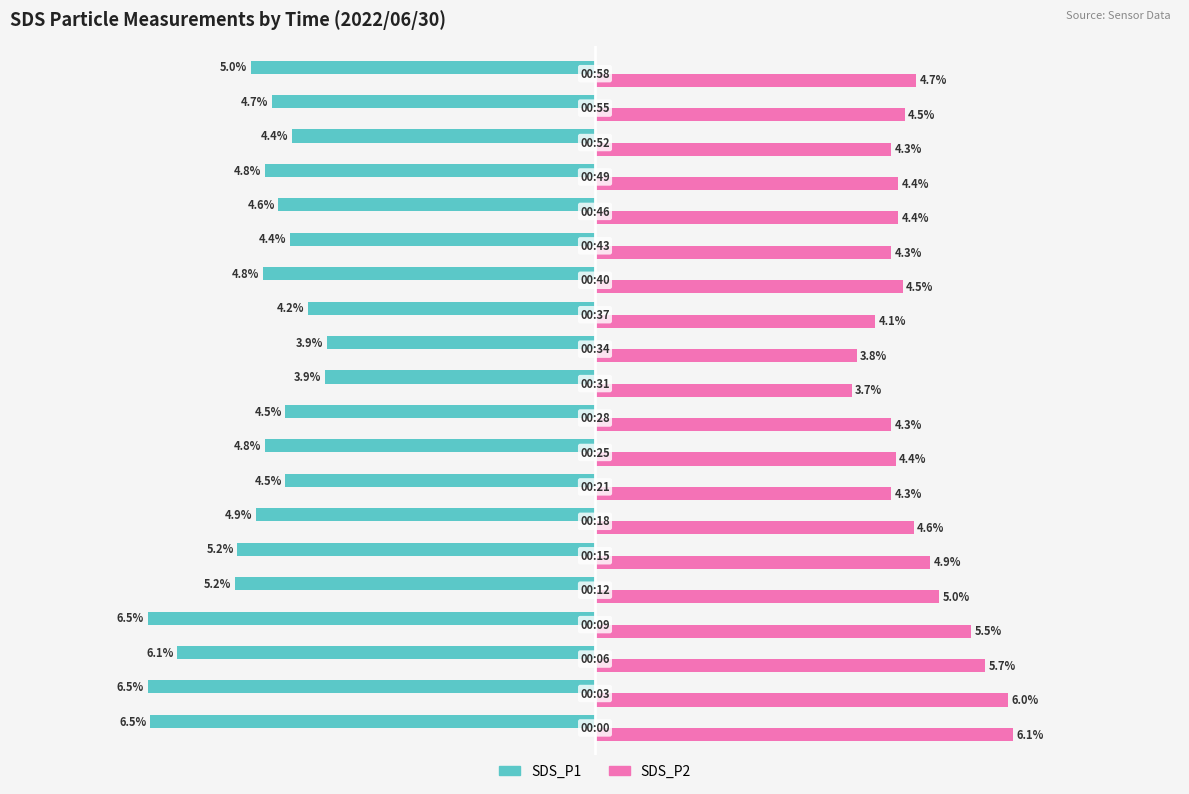

Which series has the largest total across all categories?

SDS_P2